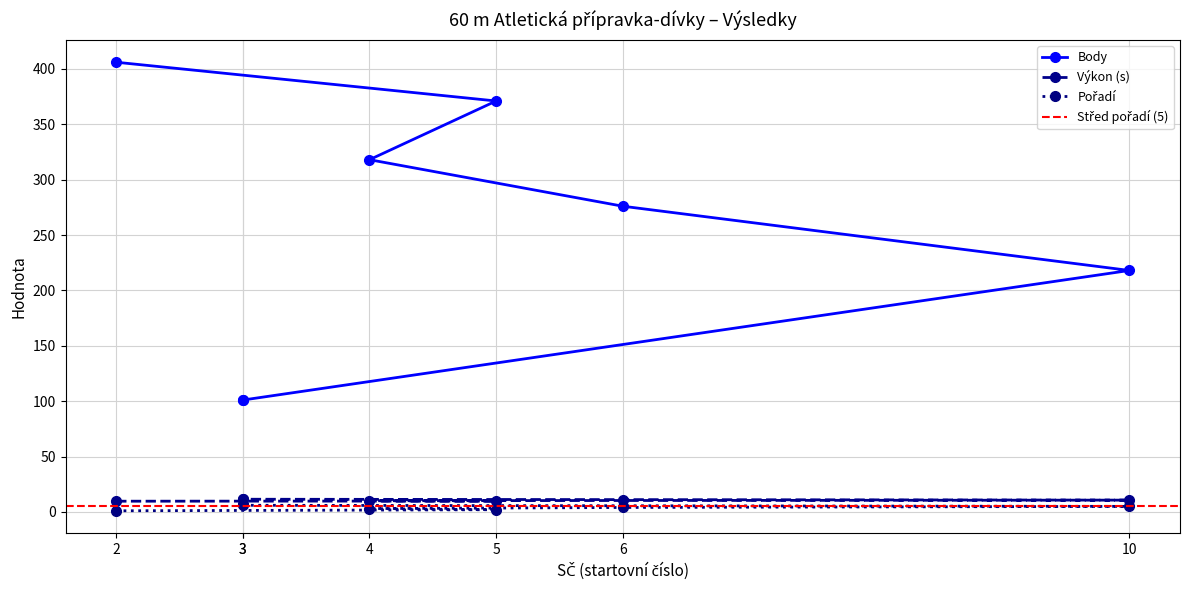

Is it true that Výkon equals 9.8 at 5?

True